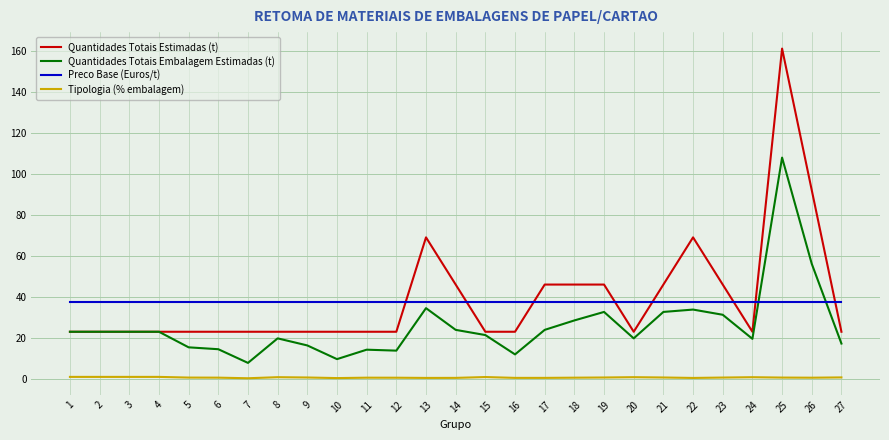

At how many categories does at least one series exceed 72?

2